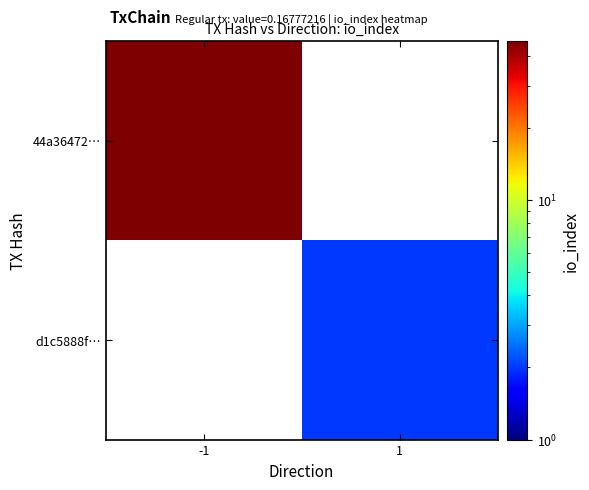

At 1, list the series in order from smallest to largest.

44a36472…, d1c5888f…